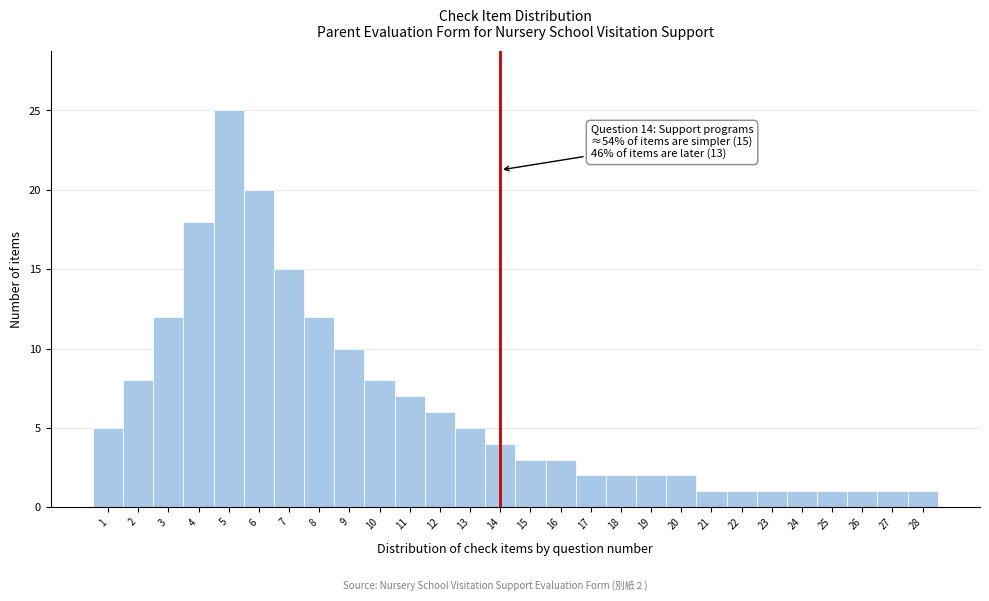

Which range on the x-axis has the tallest bar?

4.5 to 5.5